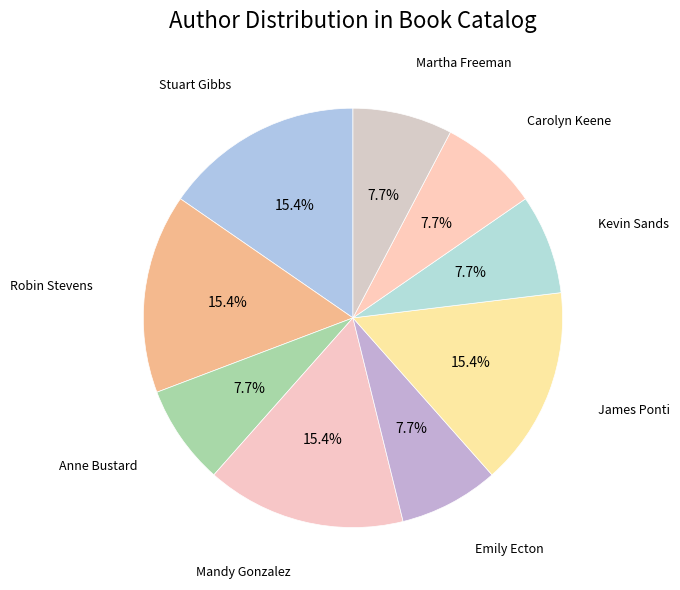

Is there a majority slice in this chart?

No